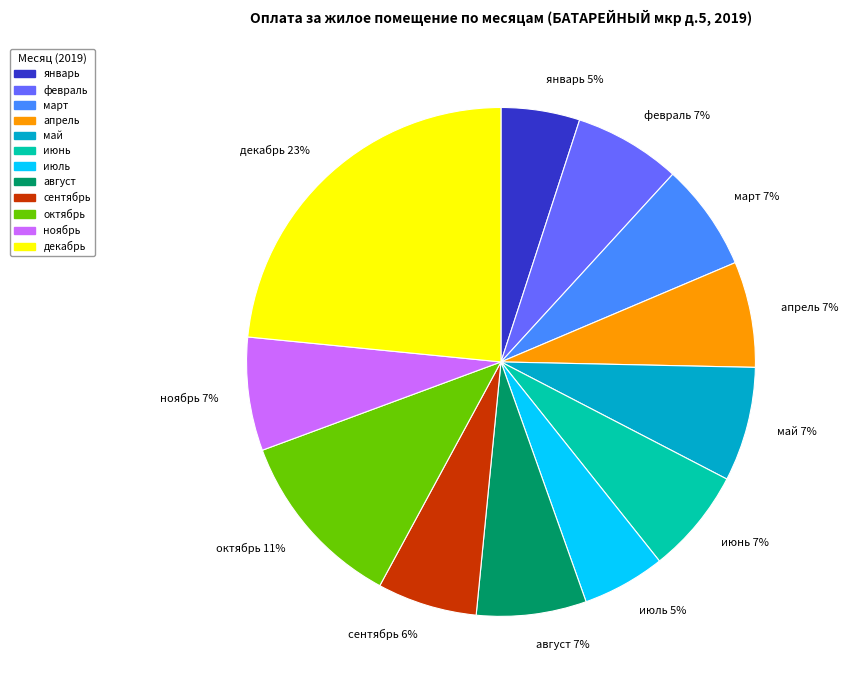

To the nearest percent, what portion does январь represent?

5%